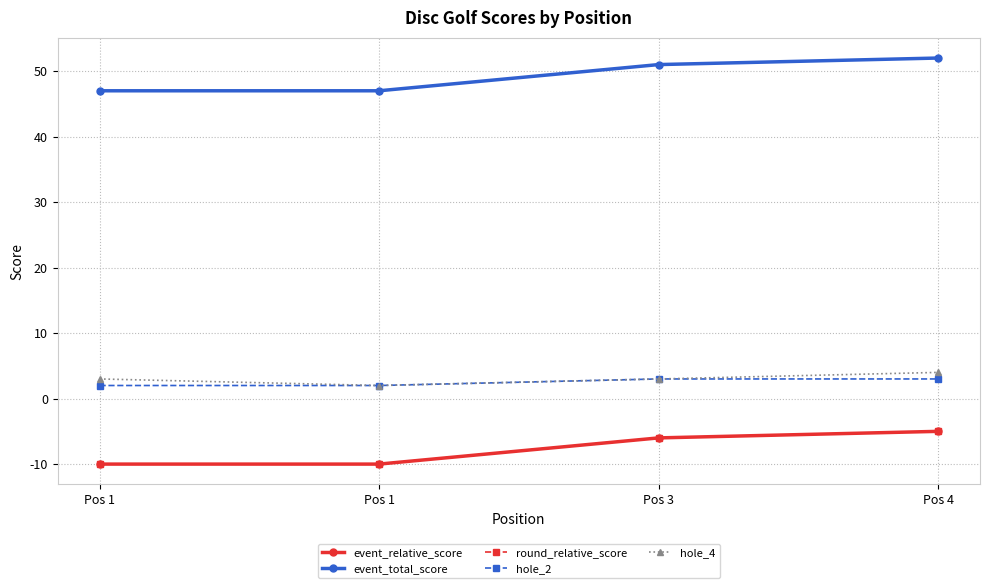

How many lines are shown in the chart?

5